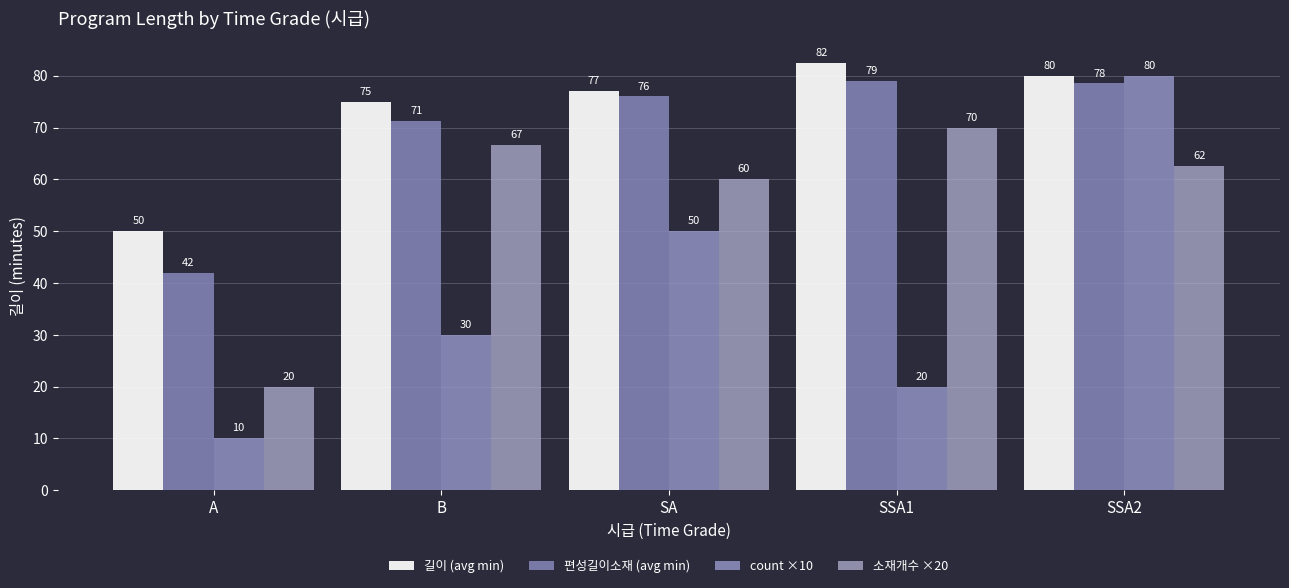

Which category has the lowest value in the 길이 (avg min) series?

A